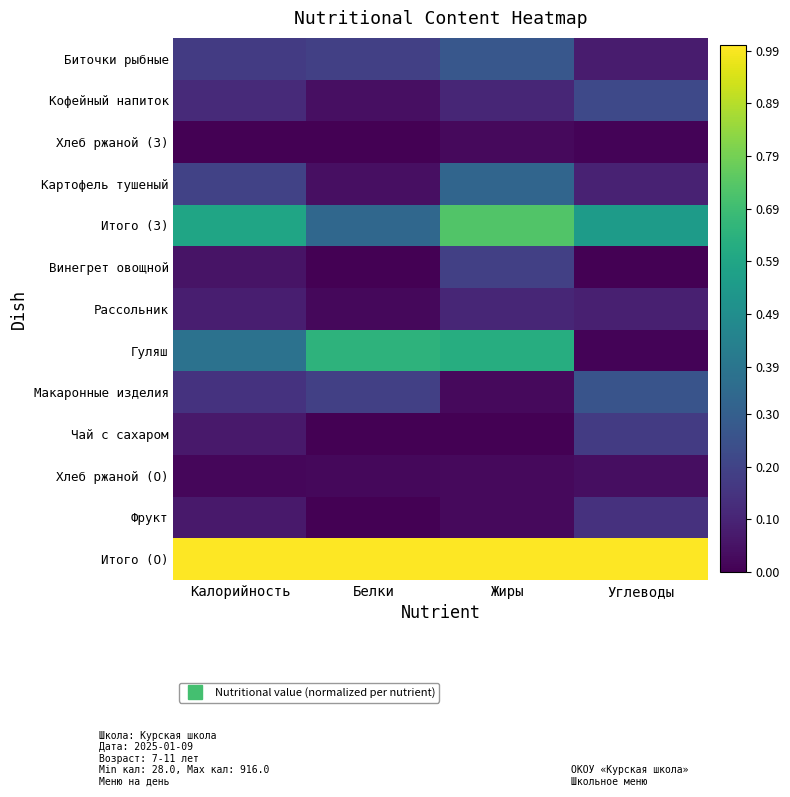

Which series has the largest total across all categories?

Итого (О)